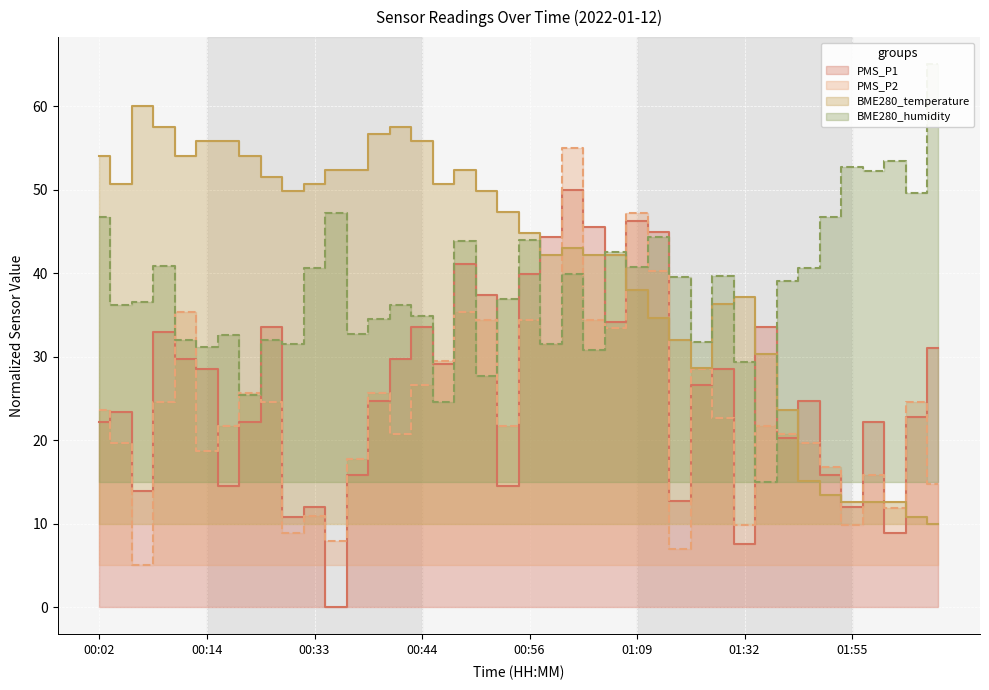

What is the sum of all BME280_humidity values?

1532.7